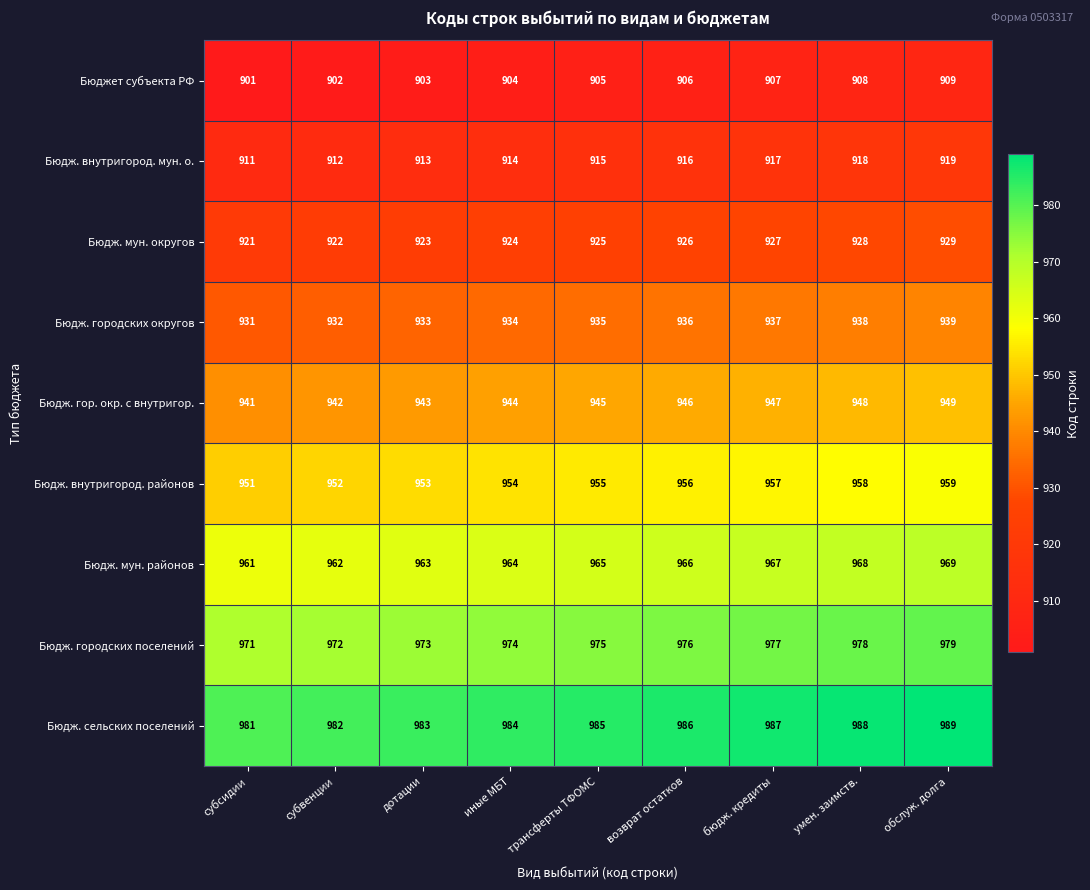

What is the average value of the Бюдж. внутригород. районов series?

955